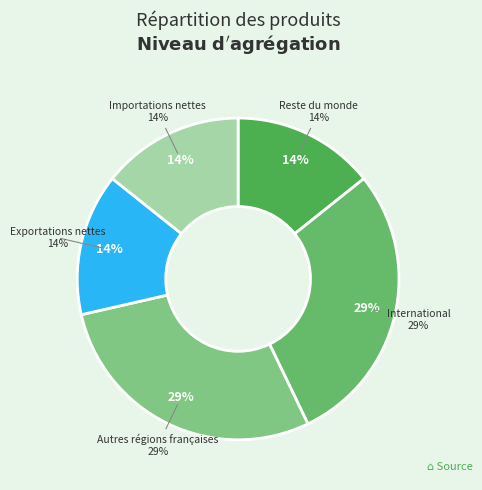

Which category has the smallest portion of the pie?

Reste du monde